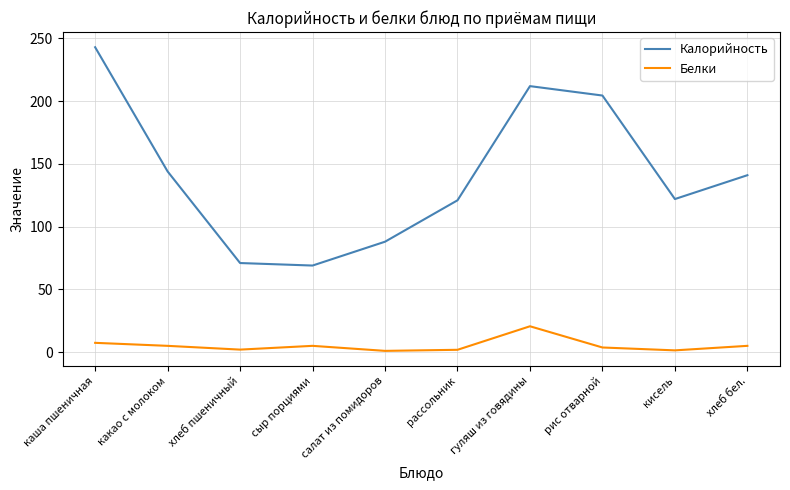

True or false: Белки has a value of 5.0 at сыр порциями.

True